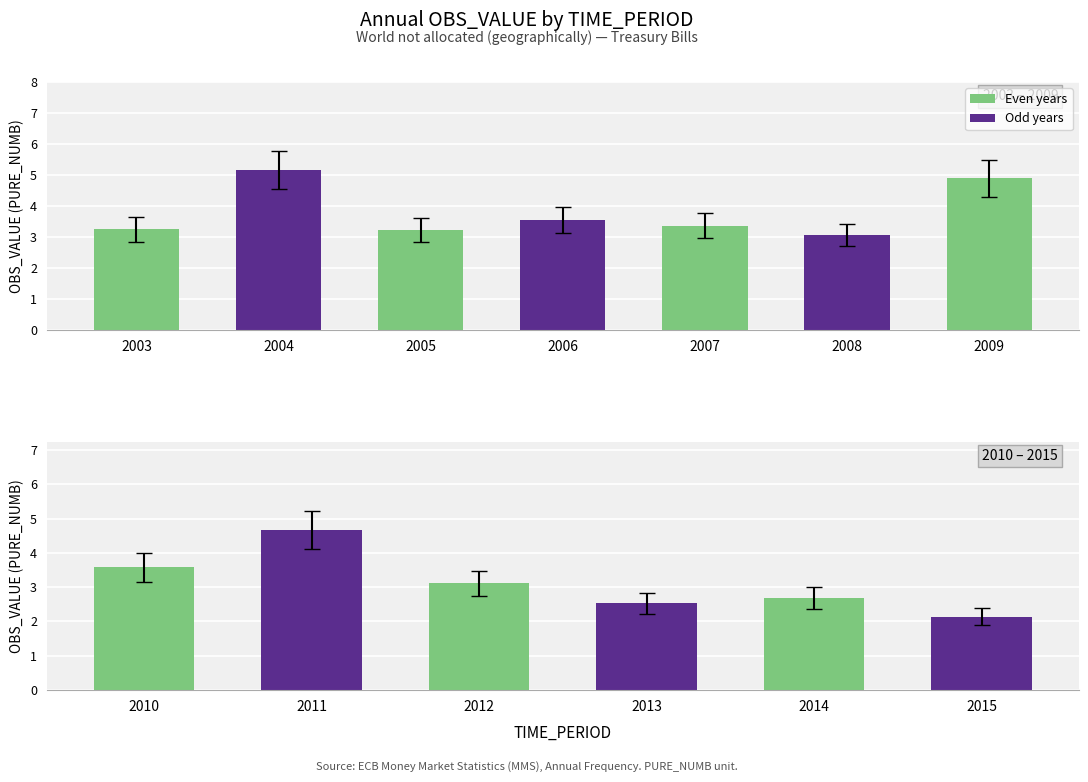

What is the change in value from 2006 to 2008?

-0.4